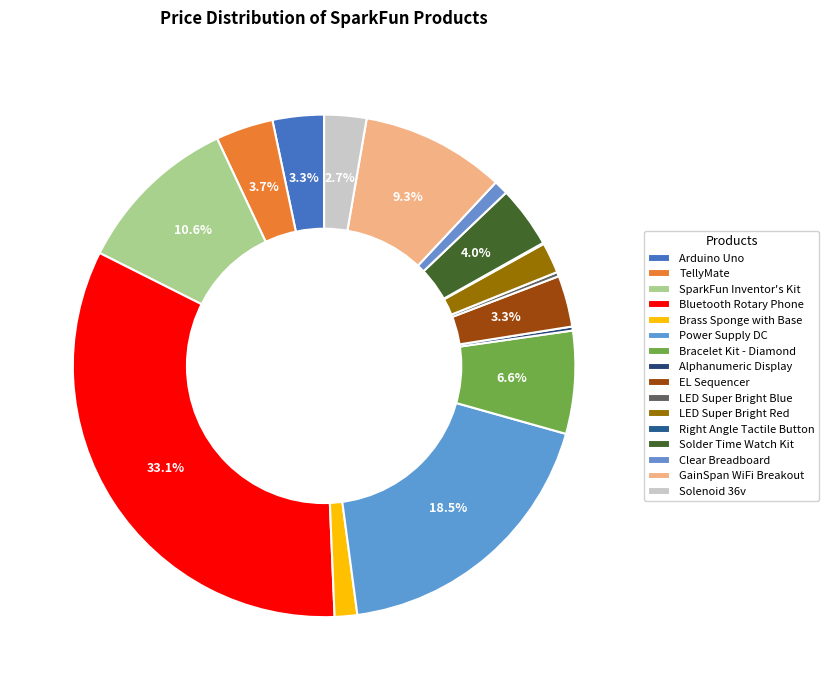

Is GainSpan WiFi Breakout the majority of the pie?

No